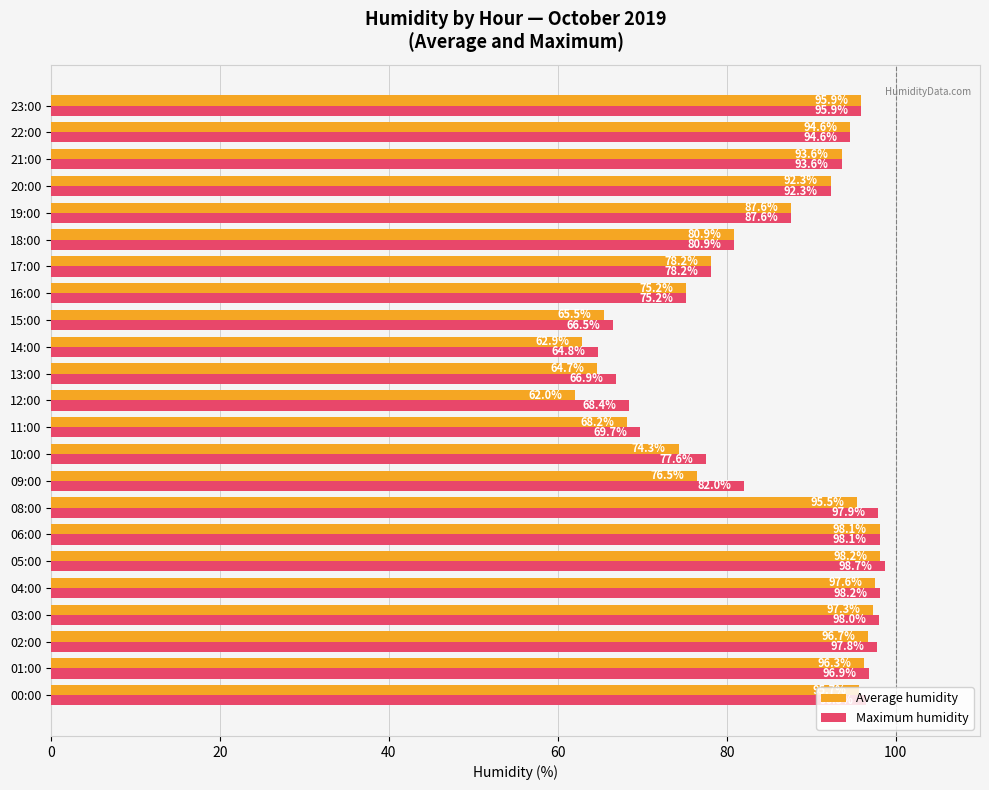

Is it true that Maximum humidity equals 93.6 at 21:00?

True